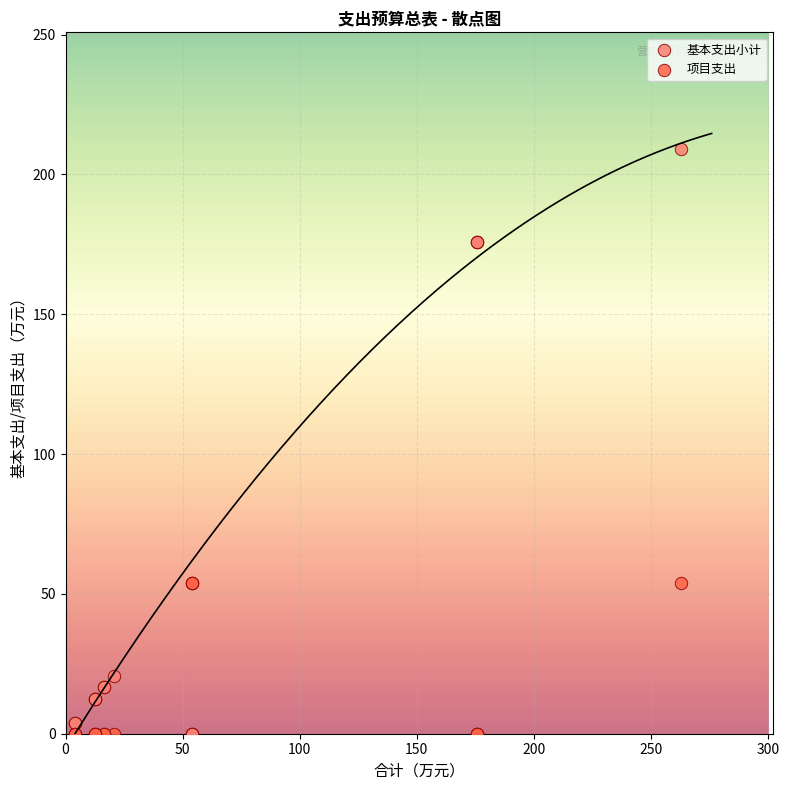

What is the X range (max minus min) for the scatter plot?

258.9